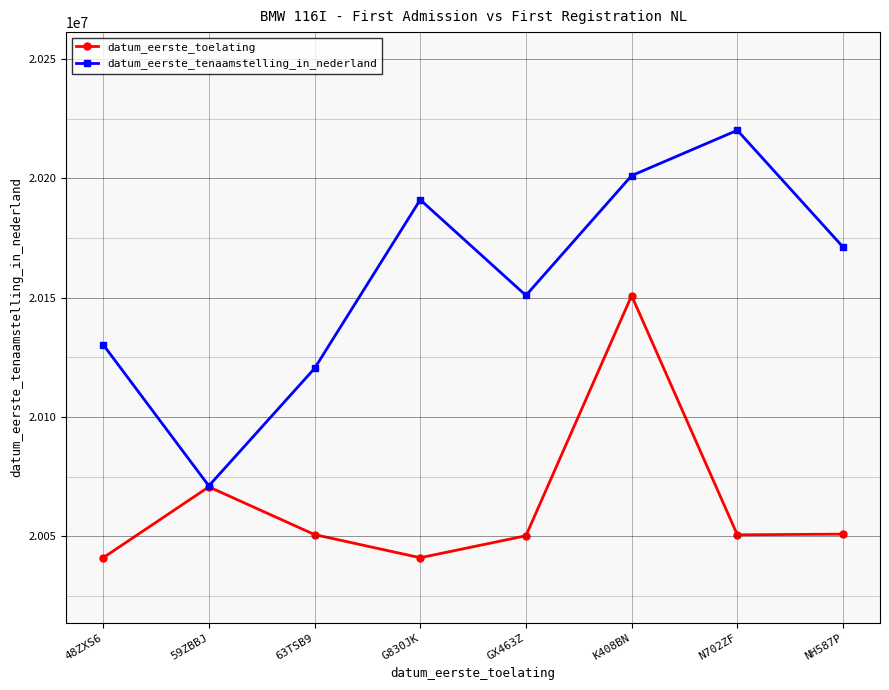

How many interior local peaks does the datum_eerste_toelating series have?

2